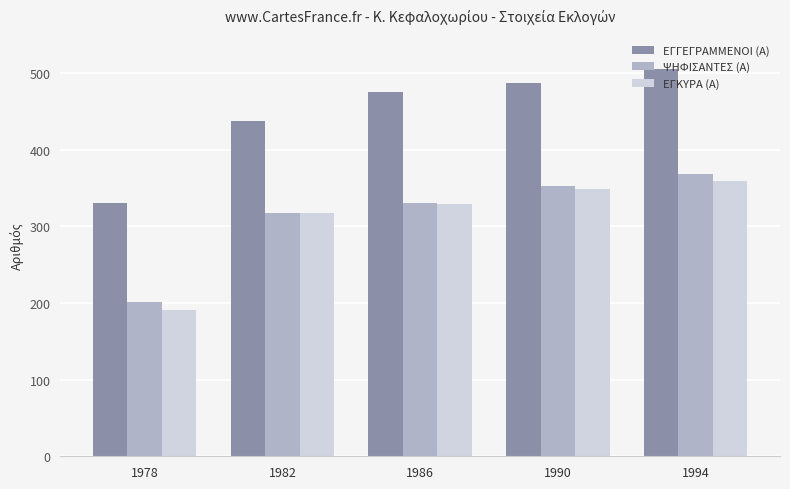

Reading right to left, list all the values displayed in this chart.

ΕΓΓΕΓΡΑΜΜΕΝΟΙ (Α): 1994=506	1990=487	1986=476	1982=437	1978=330
ΨΗΦΙΣΑΝΤΕΣ (Α): 1994=369	1990=353	1986=330	1982=318	1978=201
ΕΓΚΥΡΑ (Α): 1994=359	1990=349	1986=329	1982=317	1978=191